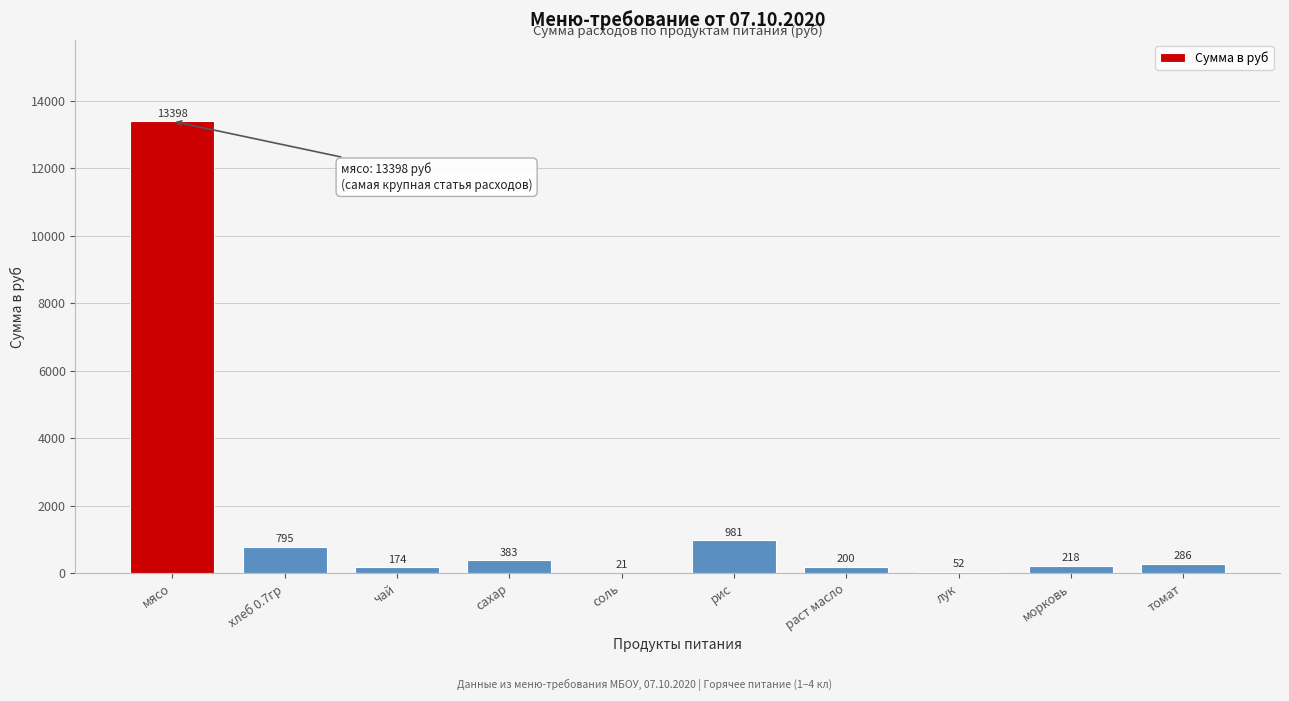

Which label corresponds to the largest value in the chart?

мясо